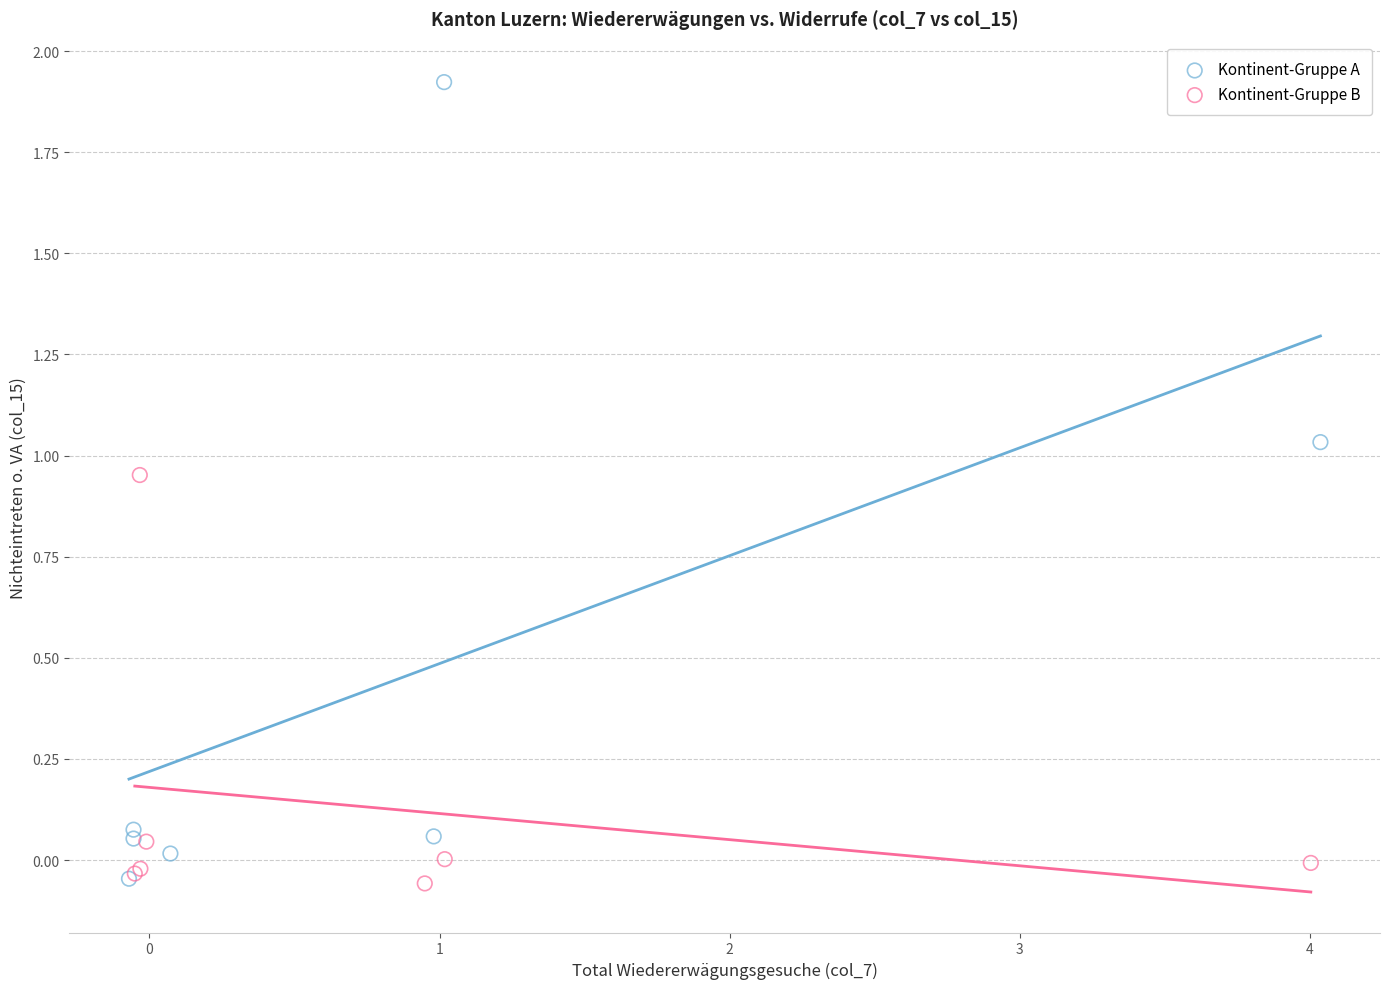

Which series contains the highest Y value?

Kontinent-Gruppe A